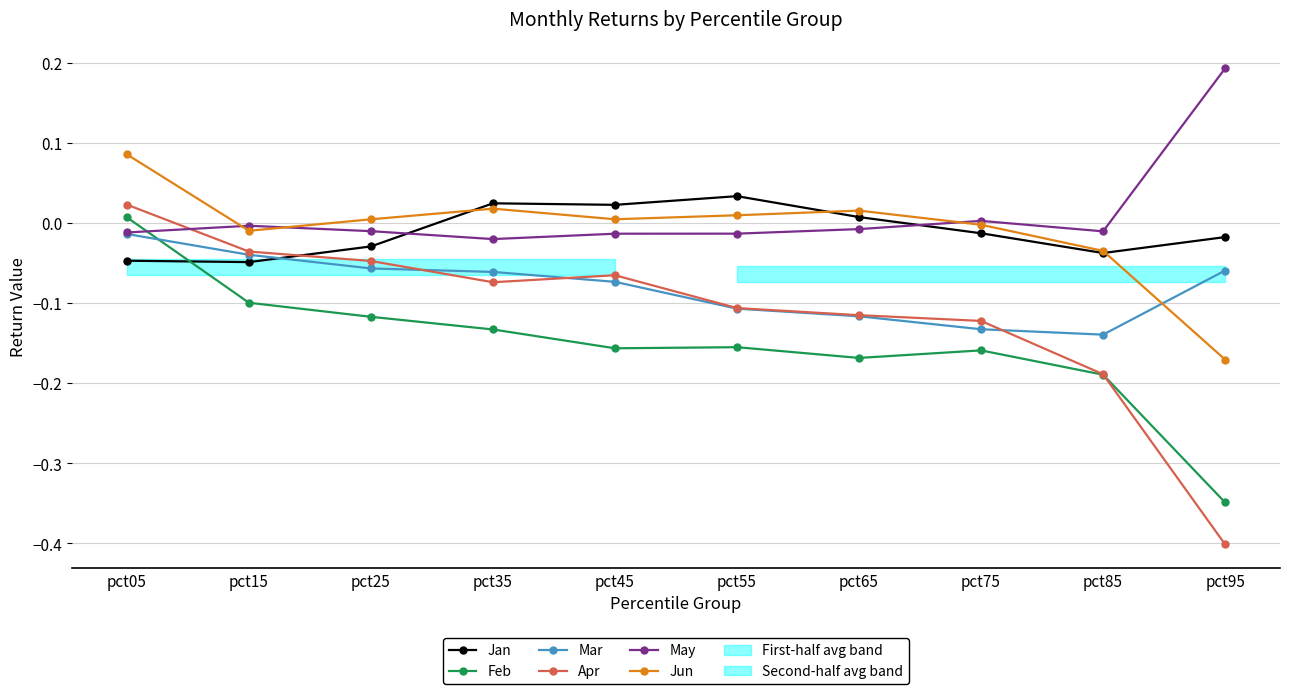

How many interior local peaks does the Jan series have?

2